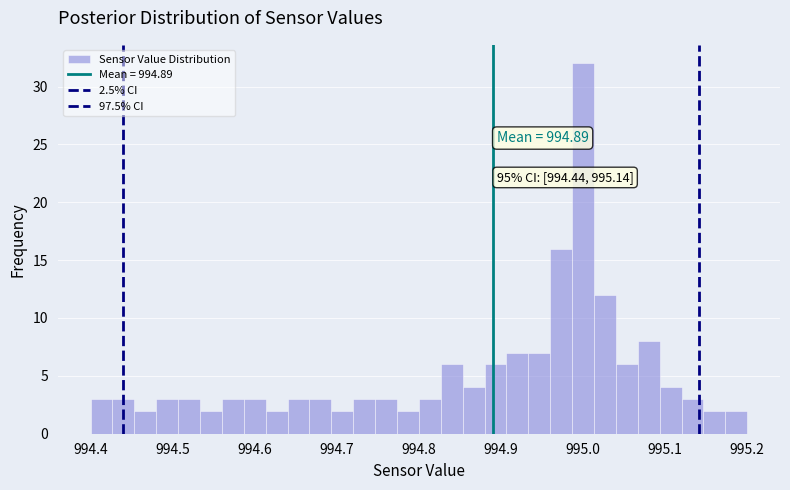

Around what value on the x-axis is the tallest bar? Give the approximate position of its centre, as read against the axis.

995.00